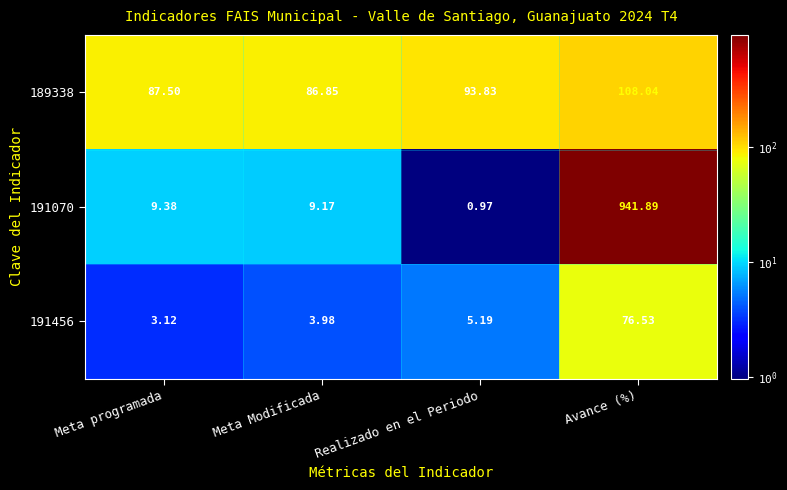

Between Meta programada and Realizado en el Periodo, which series saw the biggest shift?

191070